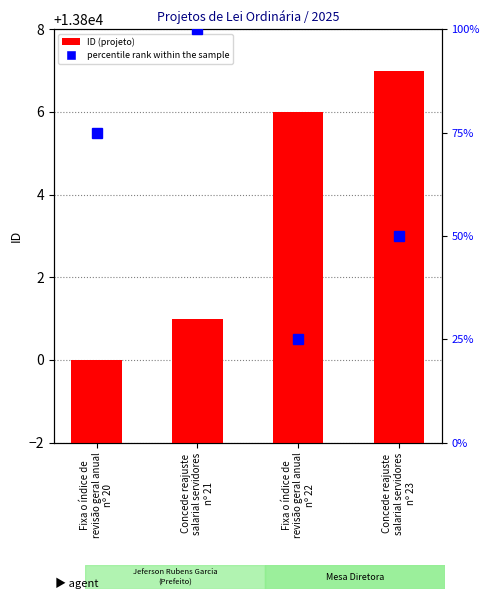

What is the sum of the percentile rank within the sample values at Fixa o índice de
revisão geral anual
nº 22 and Concede reajuste
salarial servidores
nº 21?

125